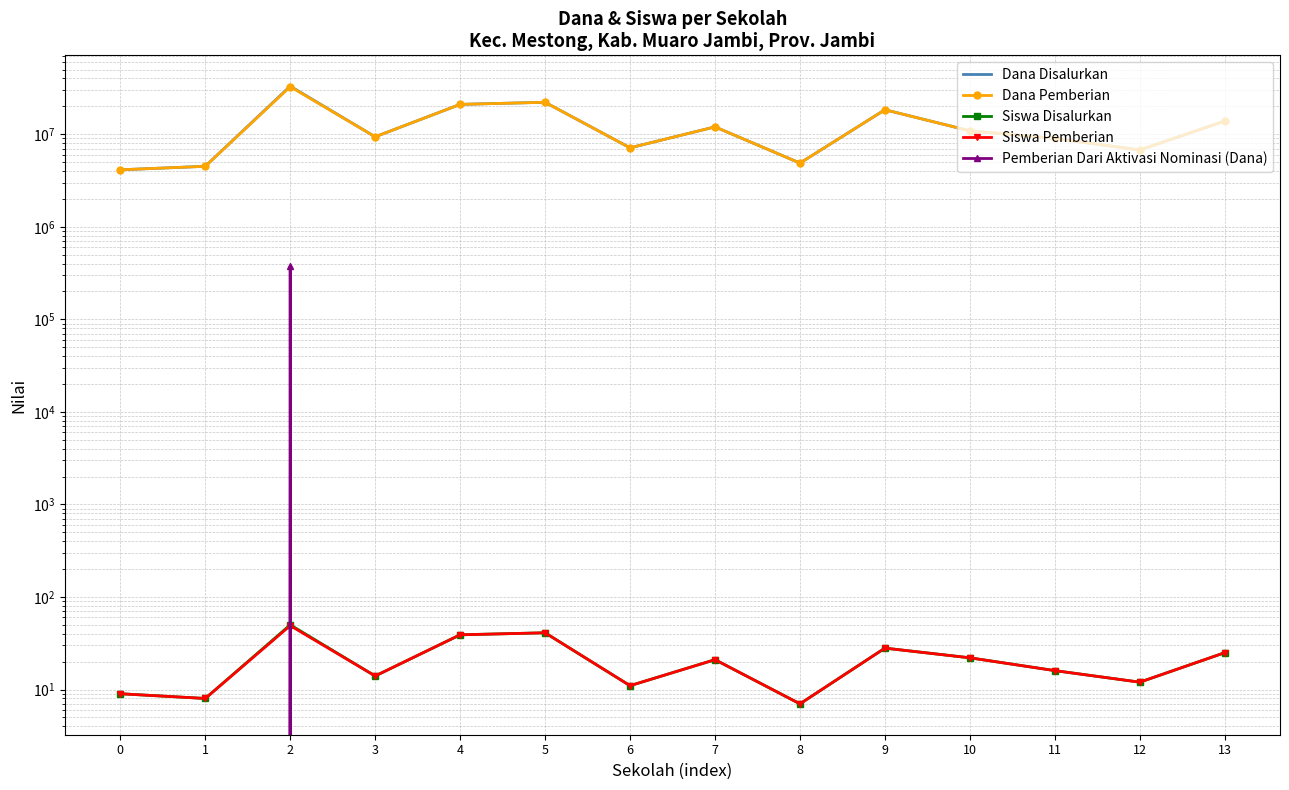

How many distinct data groups are displayed?

5